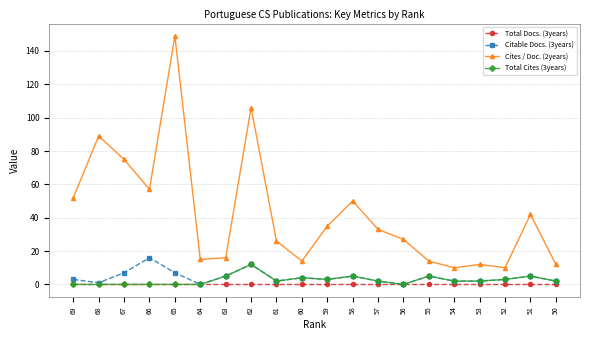

What is the minimum value for Cites / Doc. (2years)?

10